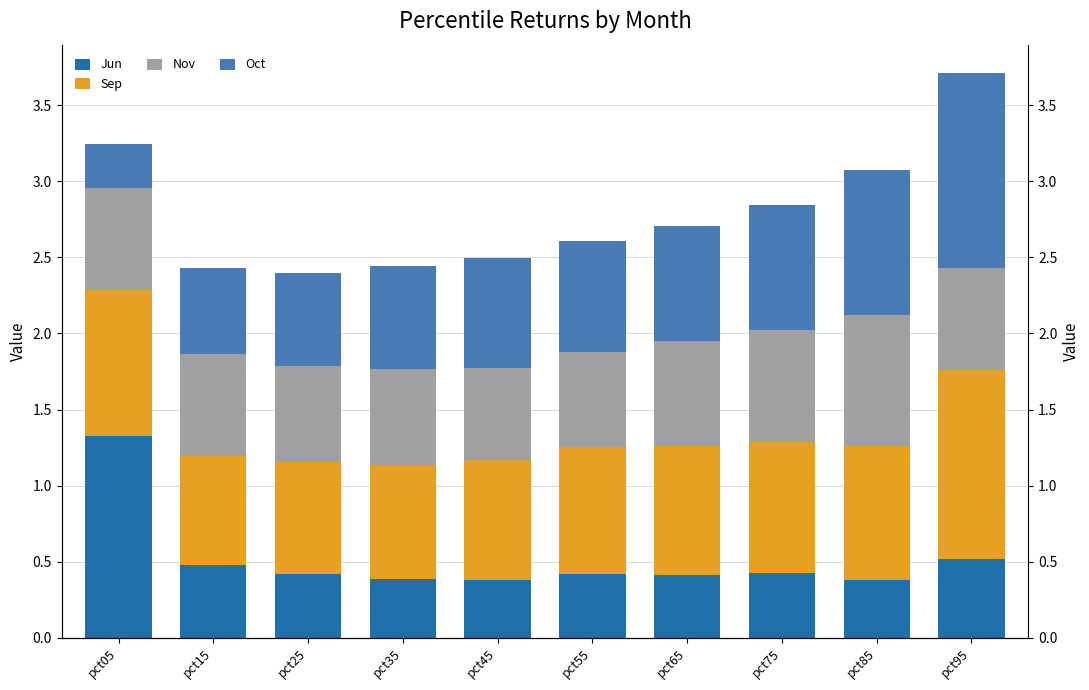

Which series has the largest total across all categories?

Sep